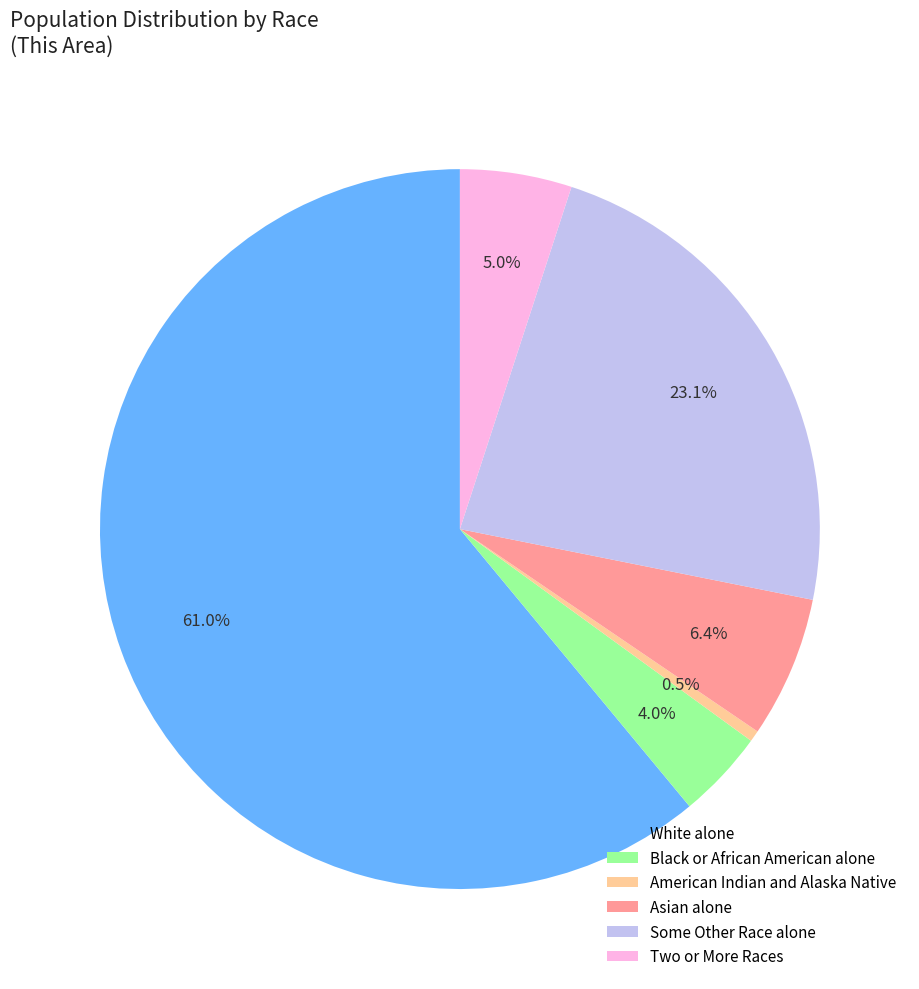

Combined, what portion of the pie is Asian alone and Two or More Races?

11.4%